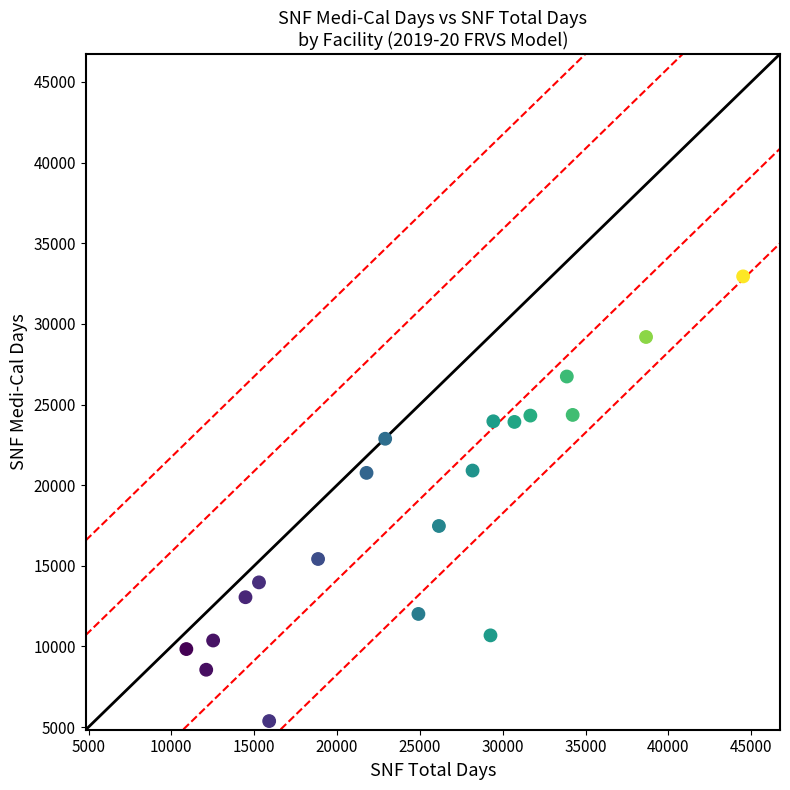

What is the range of X values (max minus min)?

33608